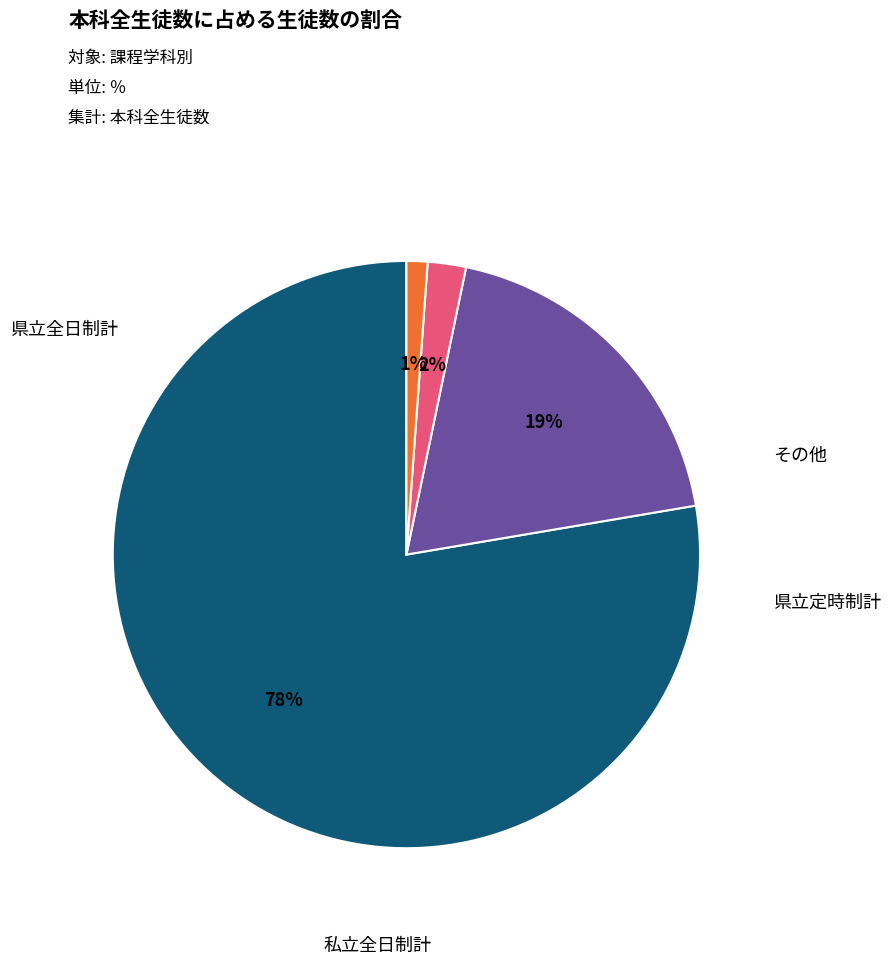

Does any single category account for the majority?

Yes